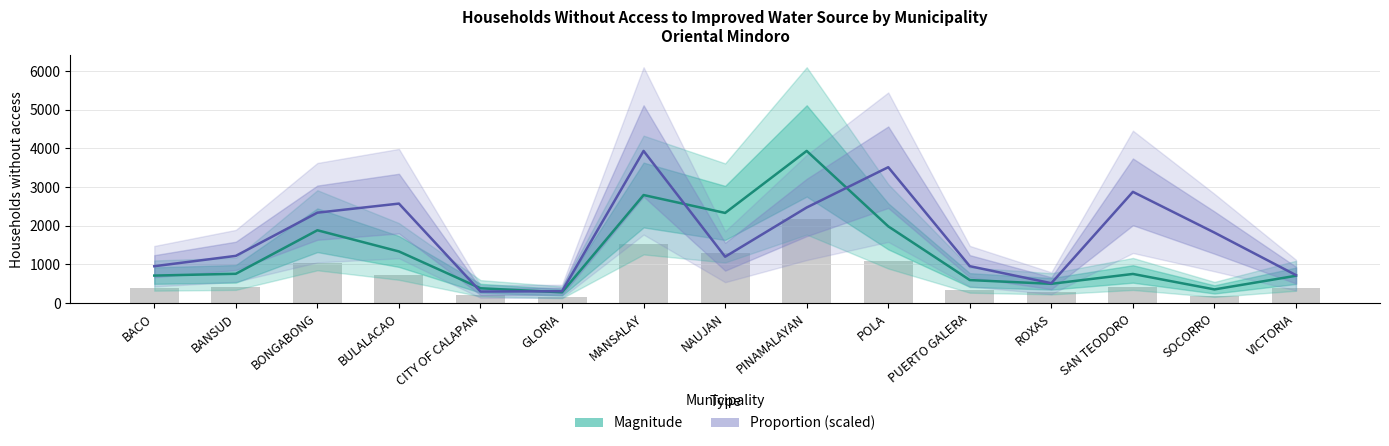

Are the bars horizontal?

No